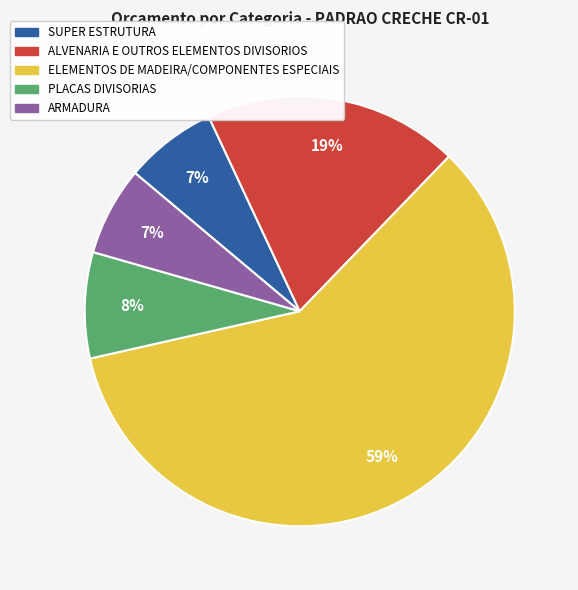

The ELEMENTOS DE MADEIRA/COMPONENTES ESPECIAIS slice represents 48% of the pie. True or false?

False